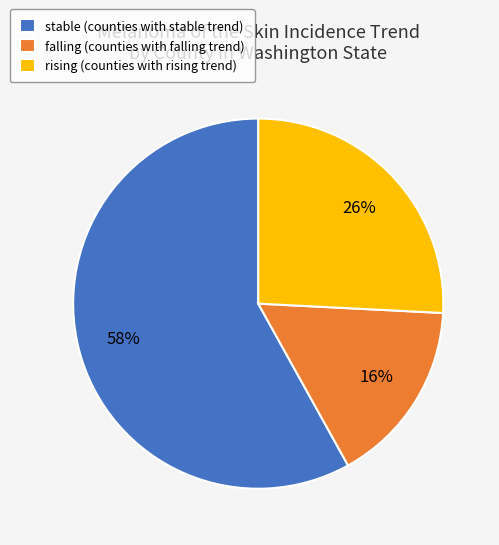

To the nearest percent, what is the combined percentage of falling and rising?

42%